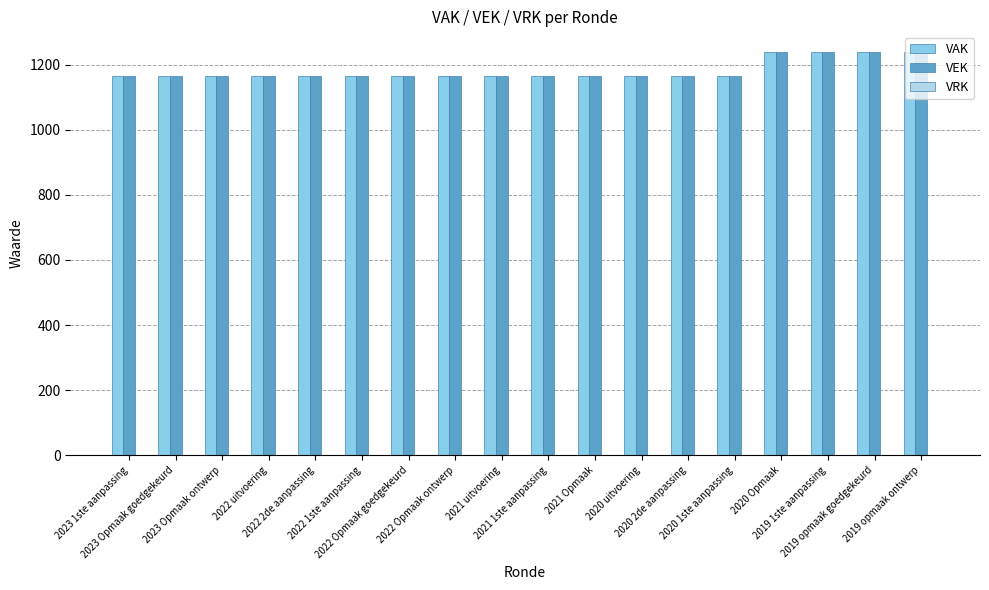

What is the difference between the maximum and minimum values in the VAK series?

74